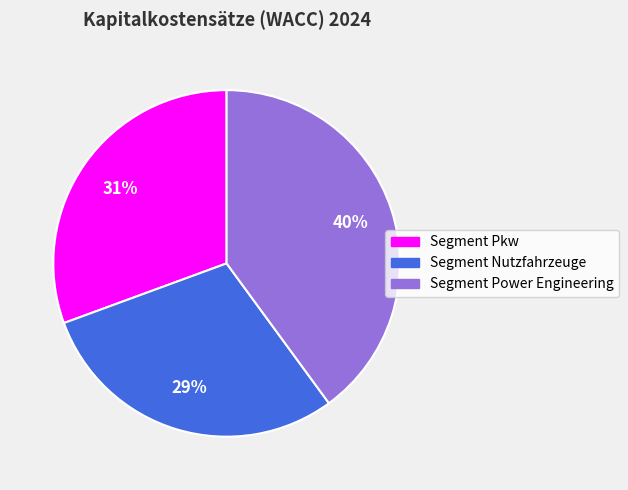

How many slices are in this pie chart?

3